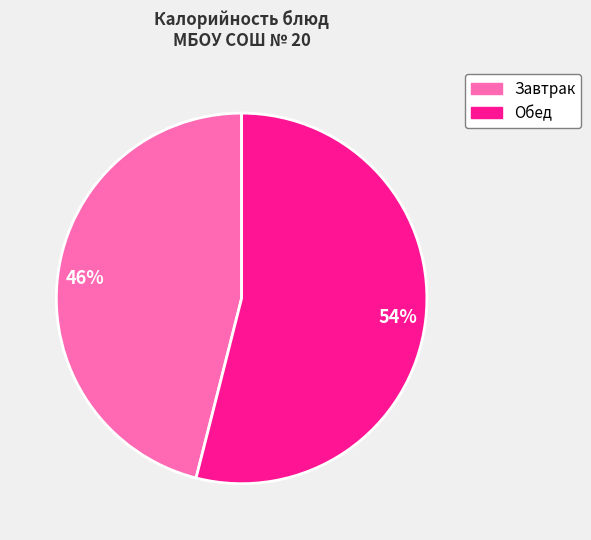

Is there a majority slice in this chart?

Yes